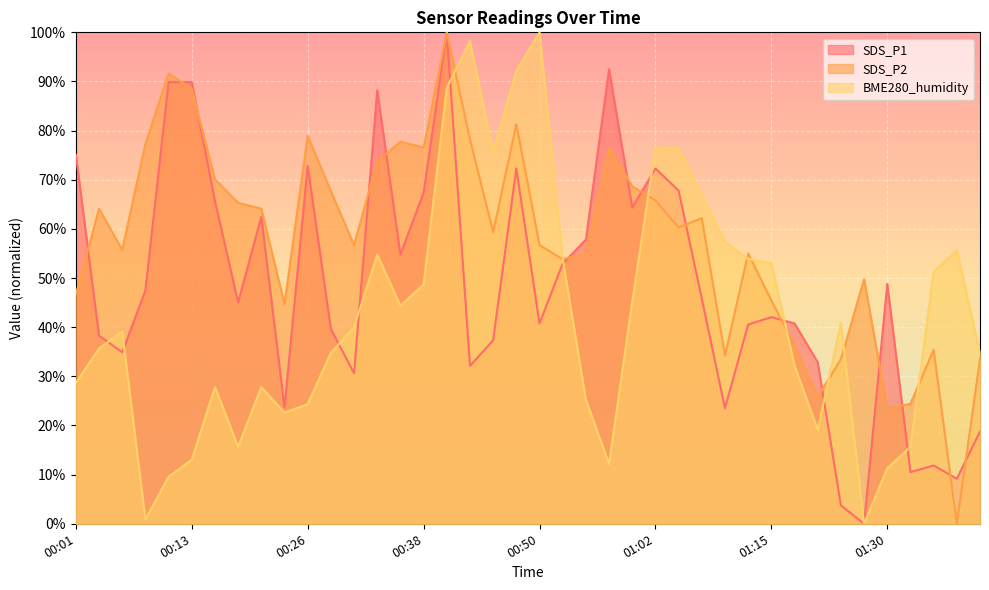

Where is the first local minimum for SDS_P1?

00:06